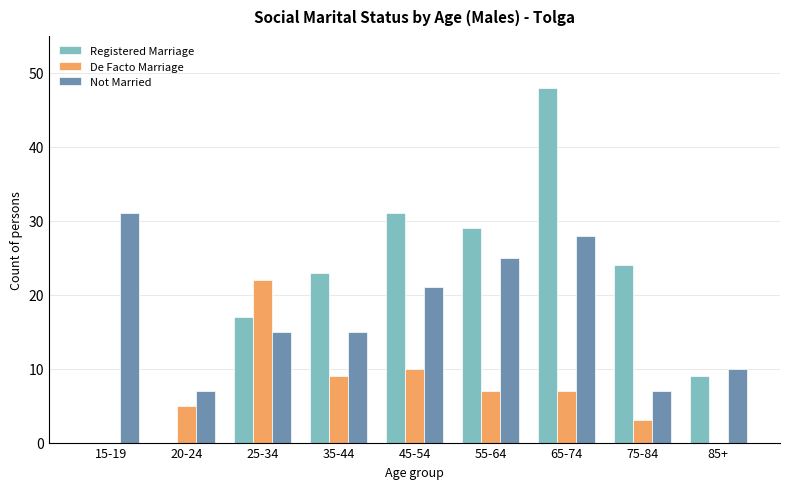

What is the sum of all Registered Marriage values?

181